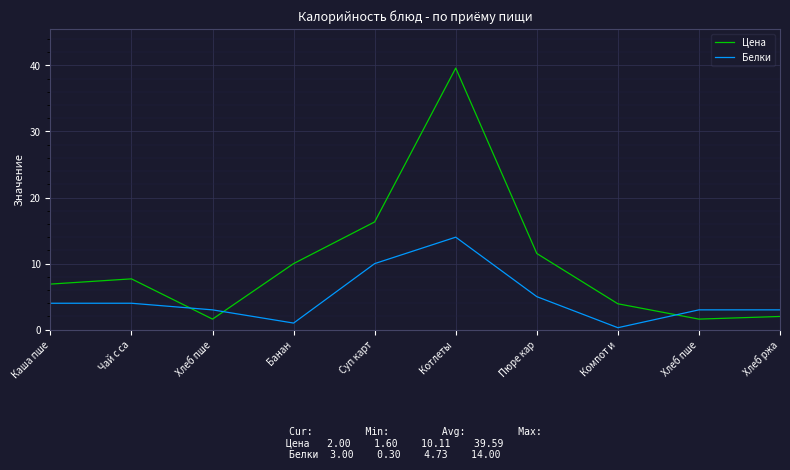

List the series in order of their peak value, lowest first.

Белки, Цена